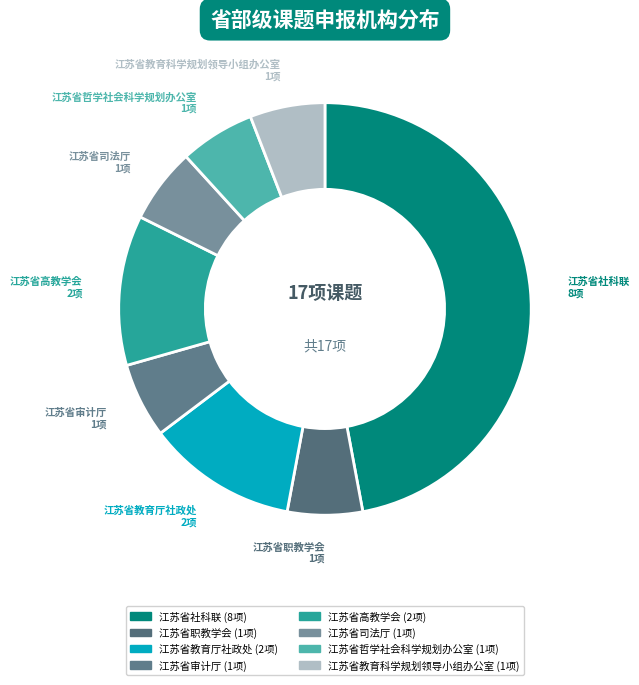

Combined, do 江苏省审计厅 and 江苏省司法厅 account for over 50%?

No